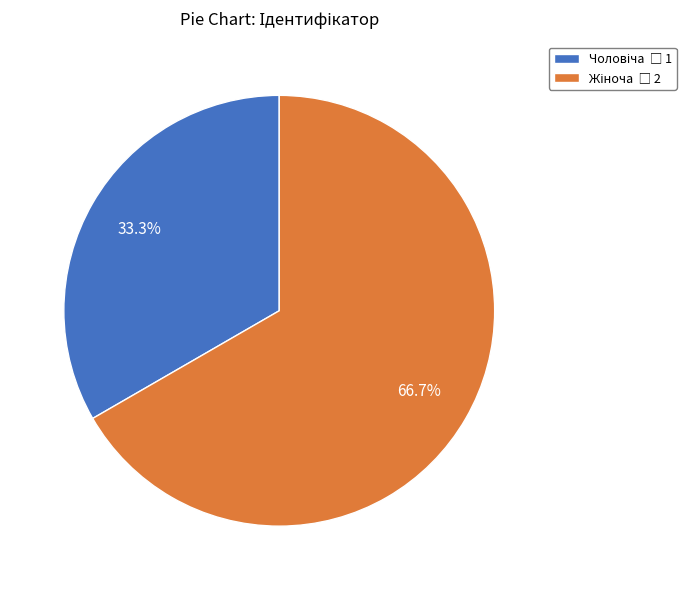

Is there any slice that represents more than half of the pie?

Yes